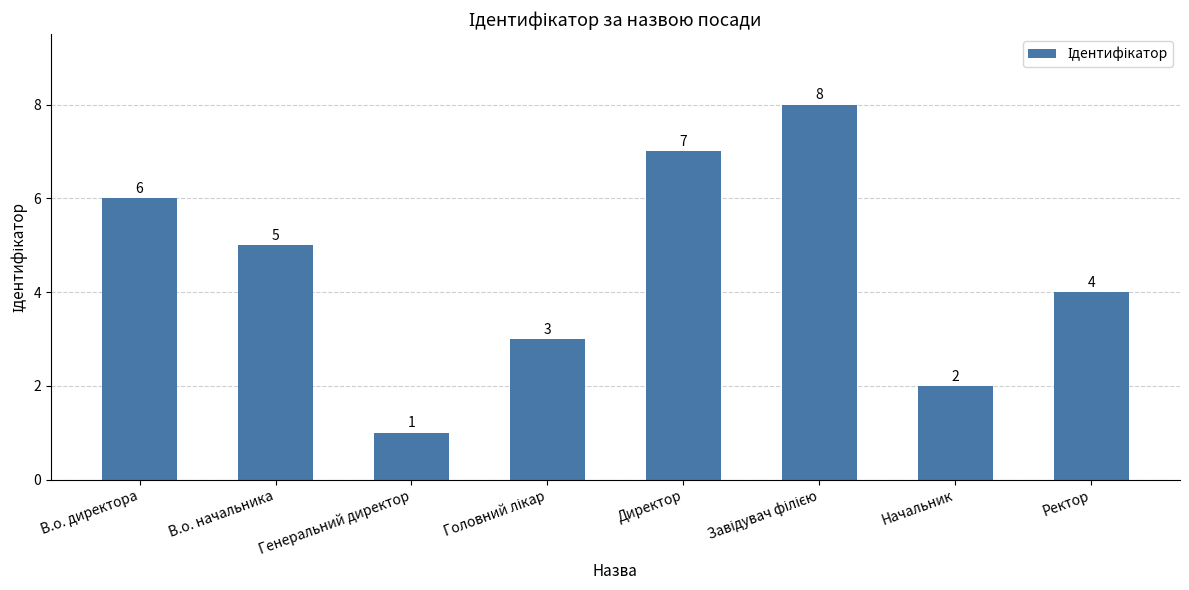

Where does the data first go above 5?

В.о. директора